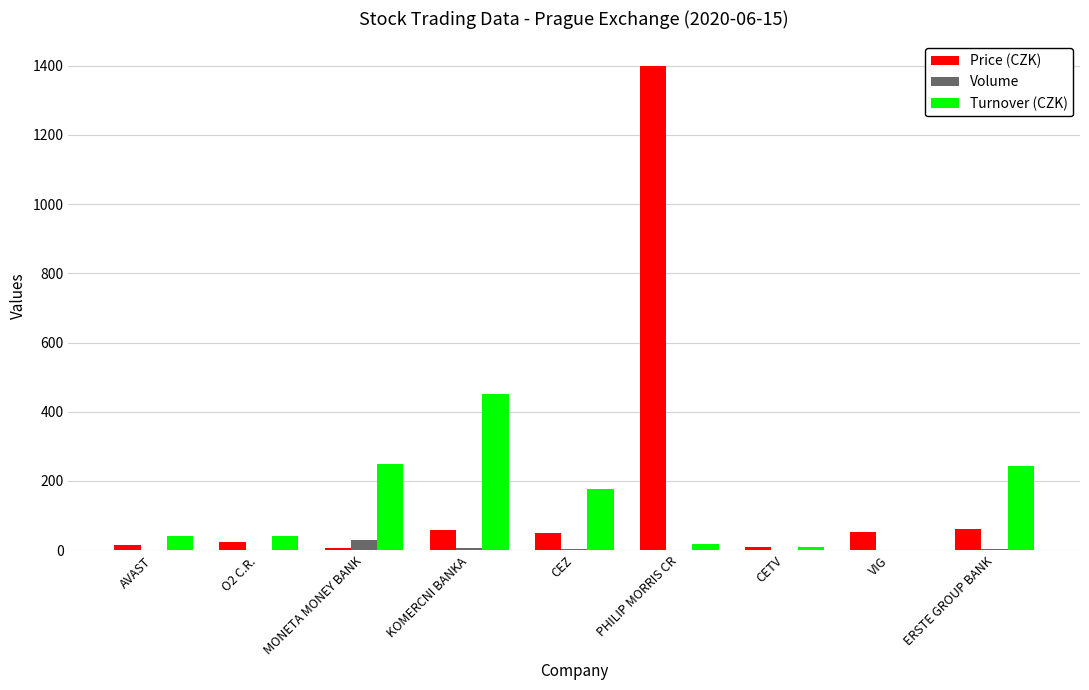

Is the value of Turnover (CZK) at CEZ greater than the value of Price (CZK) at O2 C.R.?

Yes